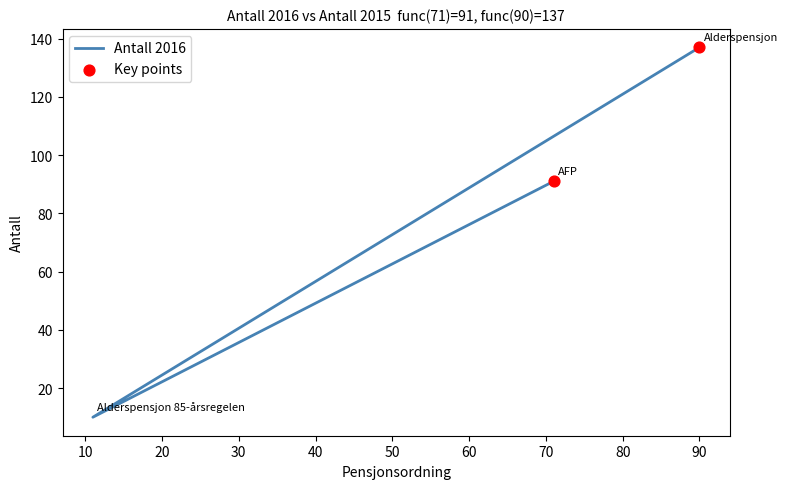

Approximately how many times larger is the value at Alderspensjon 85-årsregelen compared to AFP?

0.1